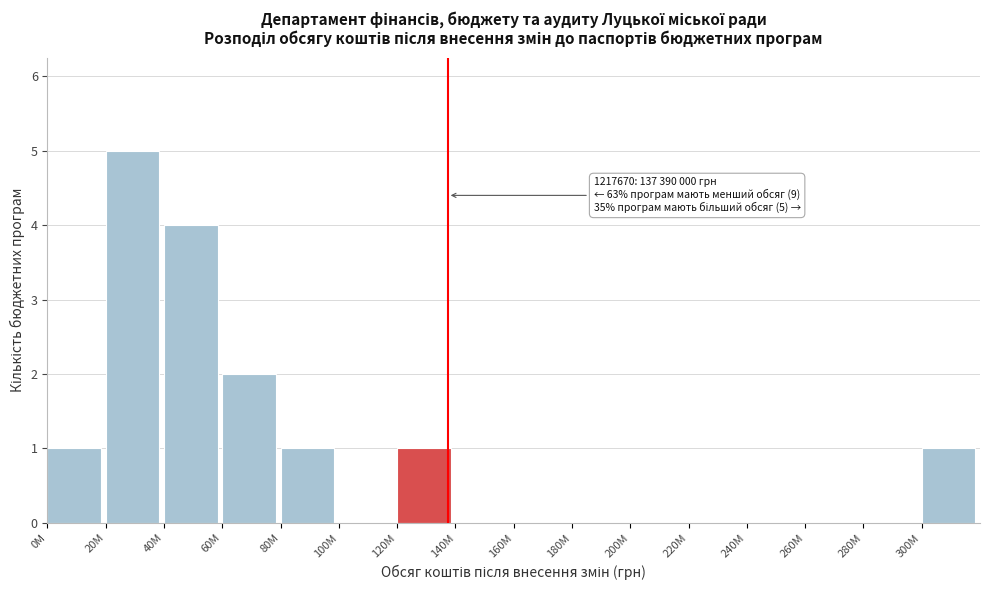

Reading left to right, what are all the values shown in this chart?

0M=1	20M=5	40M=4	60M=2	80M=1	100M=0	120M=1	140M=0	160M=0	180M=0	200M=0	220M=0	240M=0	260M=0	280M=0	300M=1